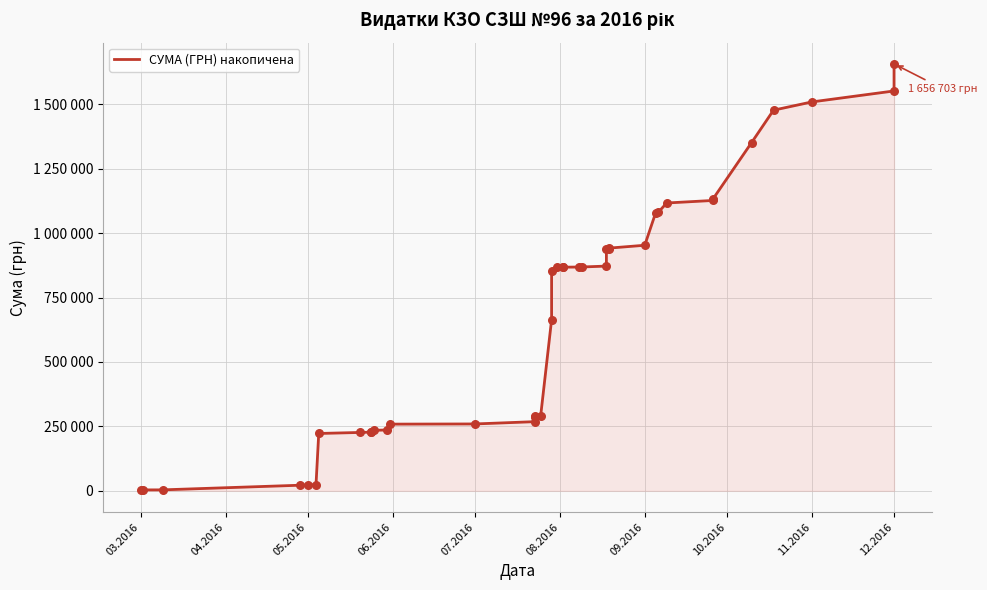

What is the change in value from 05.2016 to 13?

+255796.2